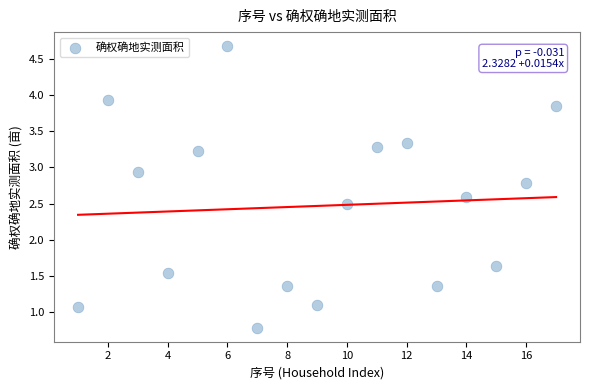

What Y value in the scatter plot is closest to 2?

1.6